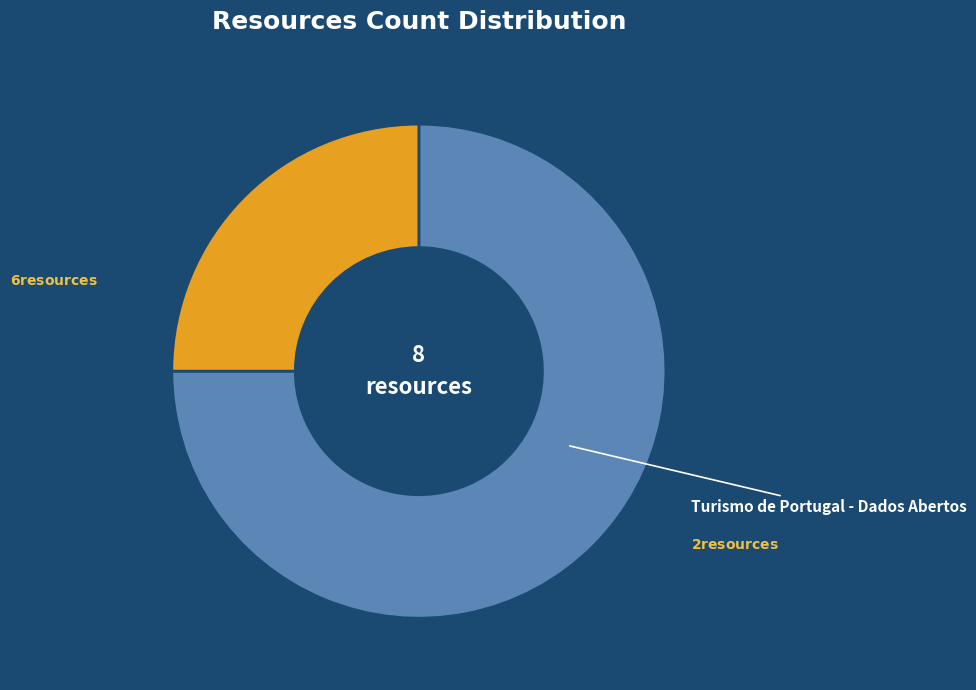

Which category has the biggest portion of the pie?

Turismo de Portugal